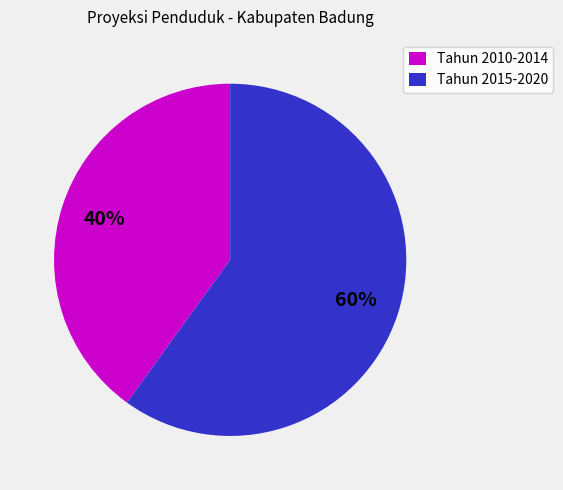

Do Tahun 2010-2014 and Tahun 2015-2020 together represent more than half of the pie?

Yes